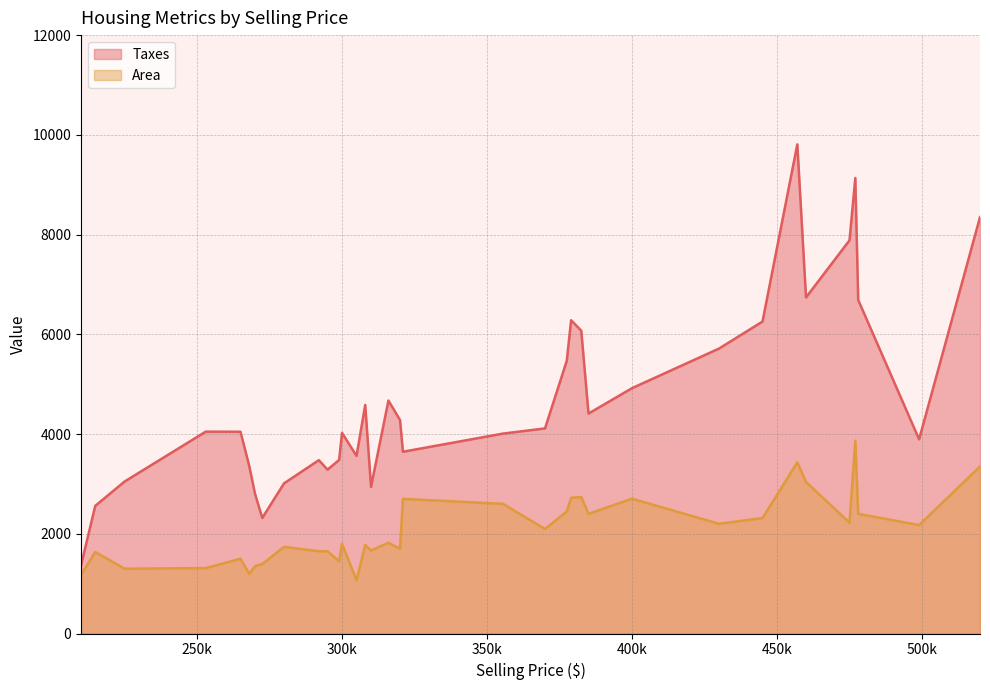

Rank the series at 520000 from highest to lowest value.

Taxes, Area